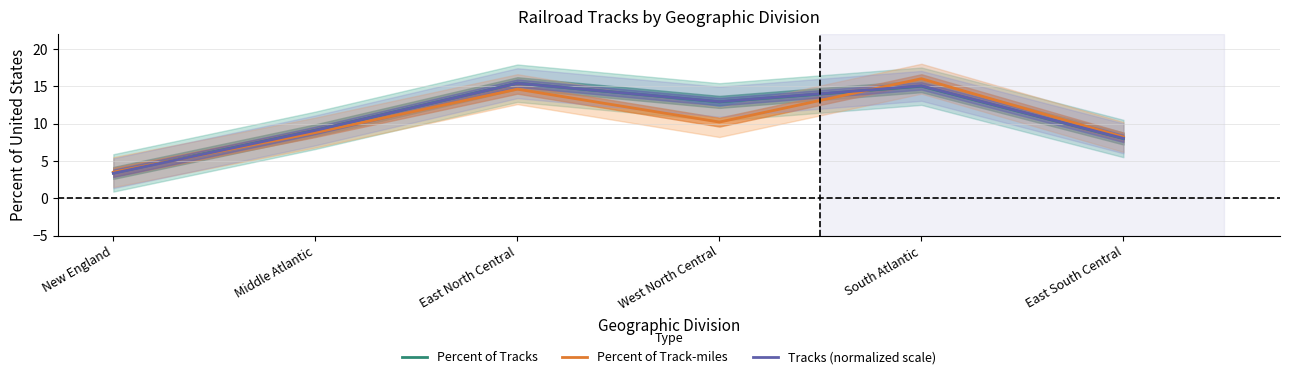

What is the minimum value for Percent of Tracks?

3.4